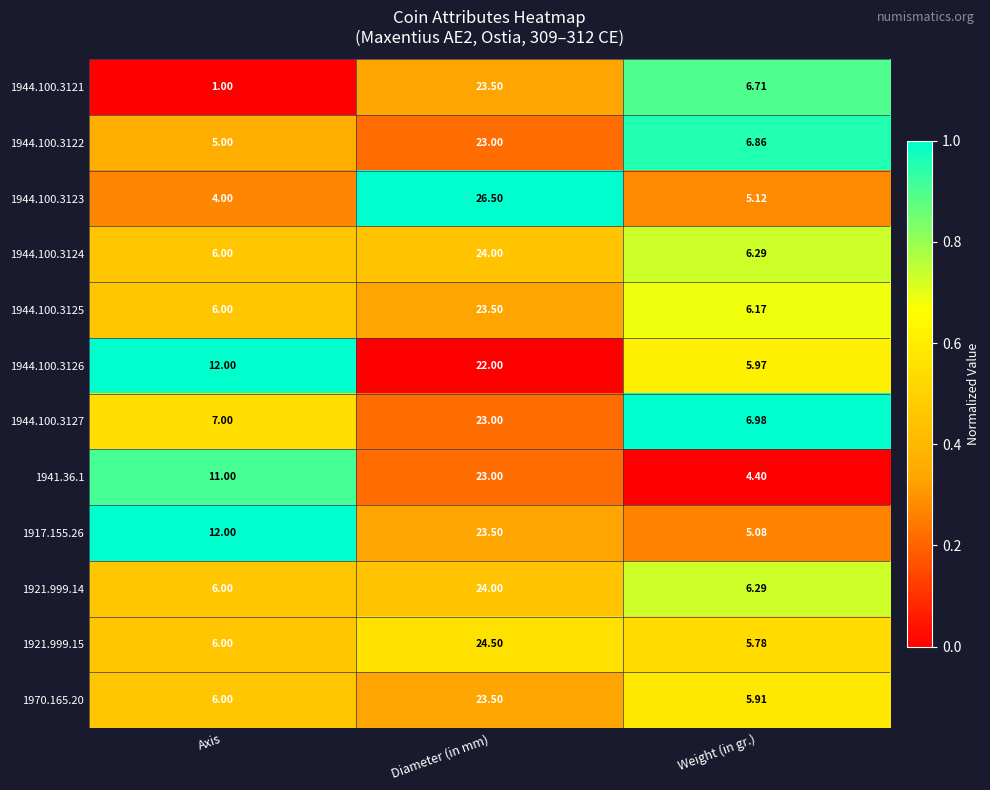

Which category has the highest value in the 1921.999.14 series?

Diameter (in mm)